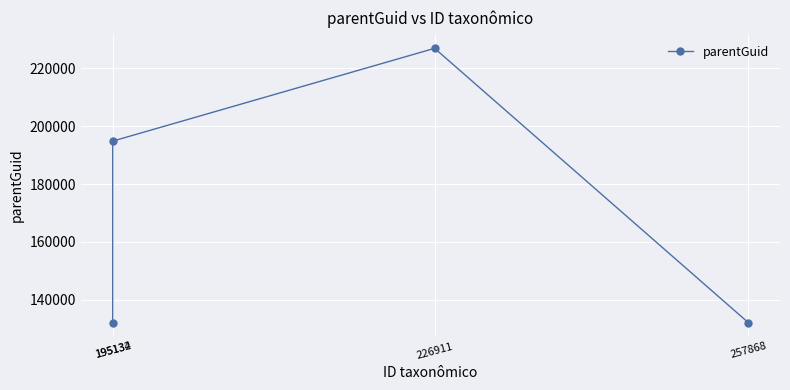

Where is the data nearest to the value 179532?

195134